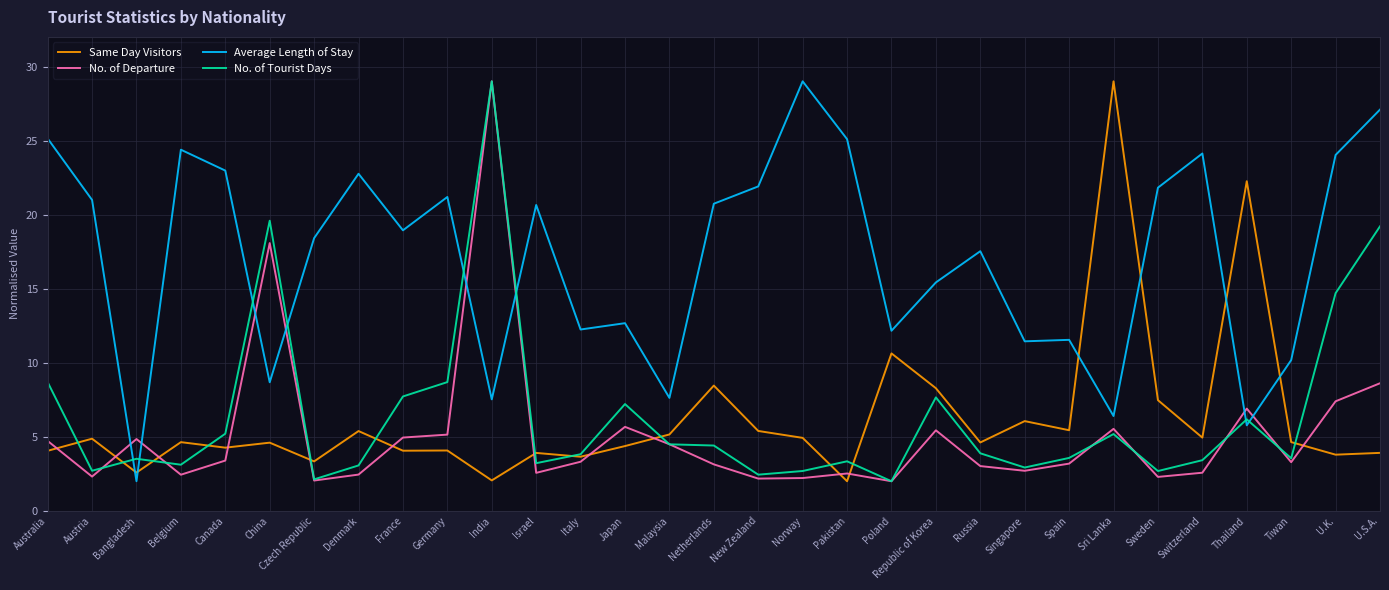

What is the minimum value for No. of Tourist Days?

2.0